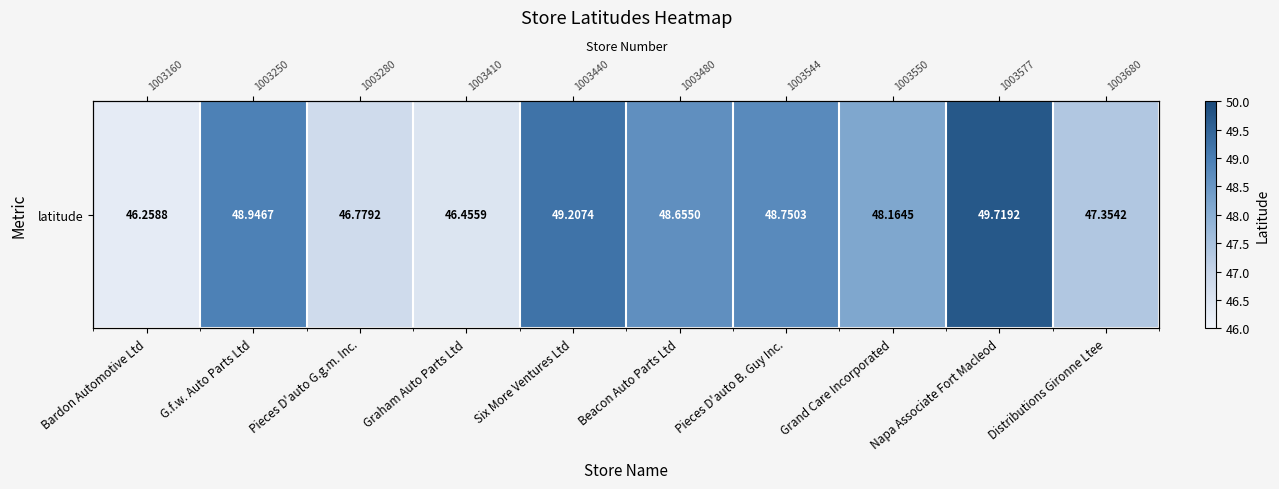

What is the minimum value shown in the chart?

46.3